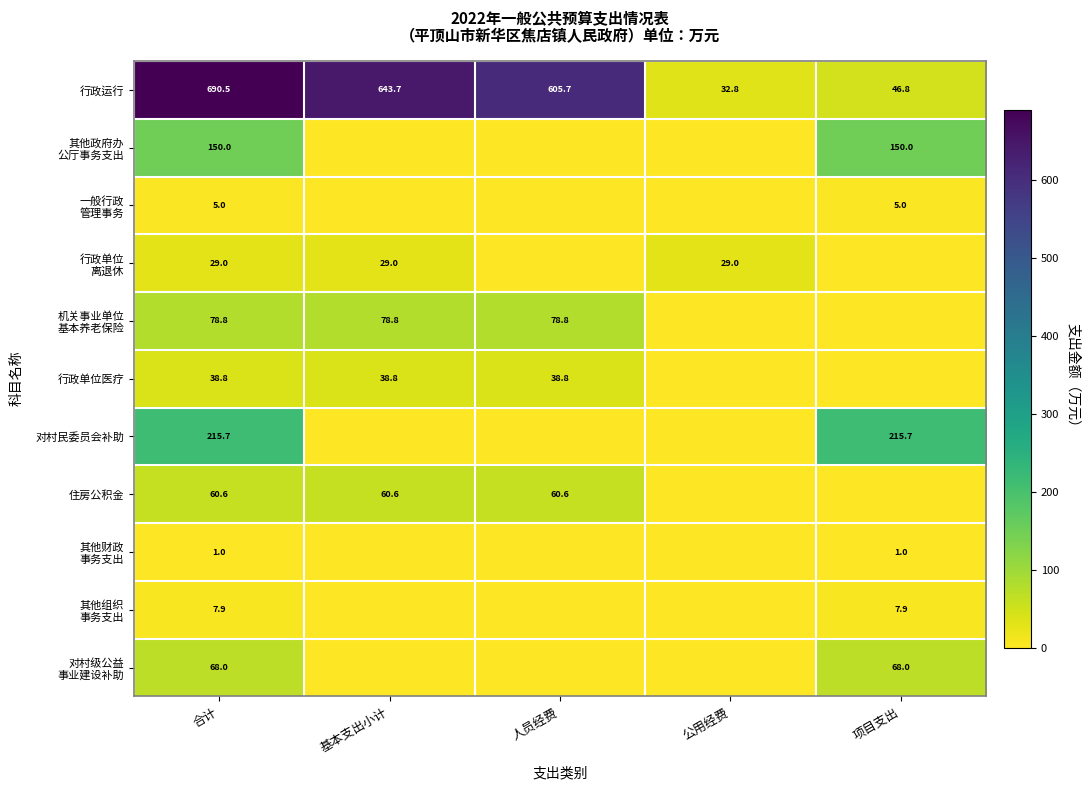

The value of 住房公积金 at 合计 is 30.5. True or false?

False